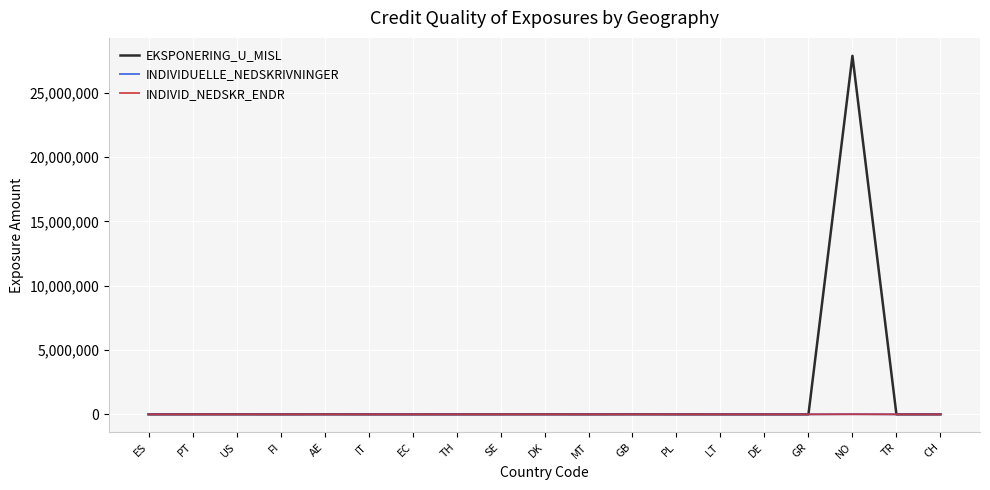

What is the maximum value shown in the chart?

27878377.3